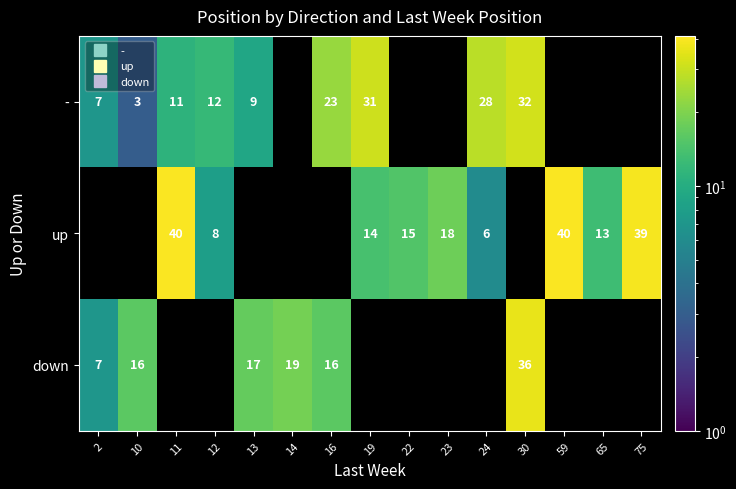

Between 59 and 16, which is larger?

16